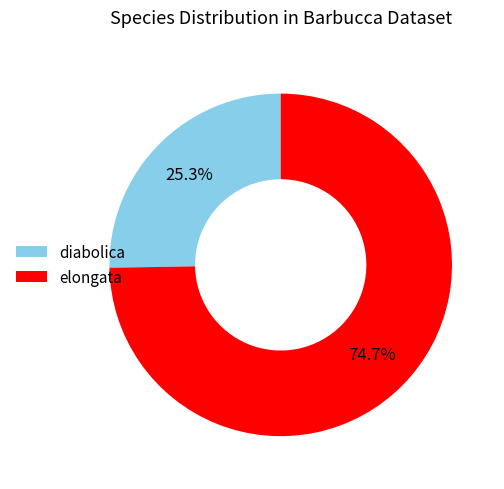

True or false: diabolica accounts for 25% of the total.

True